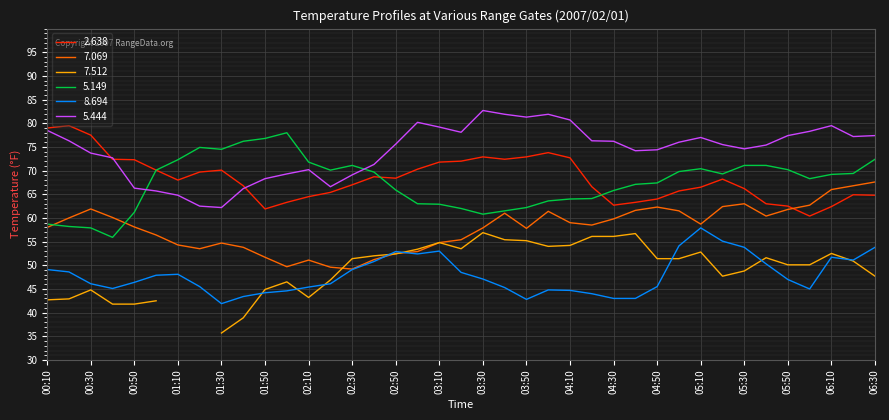

Which category has the highest value in the 8.694 series?

05:10